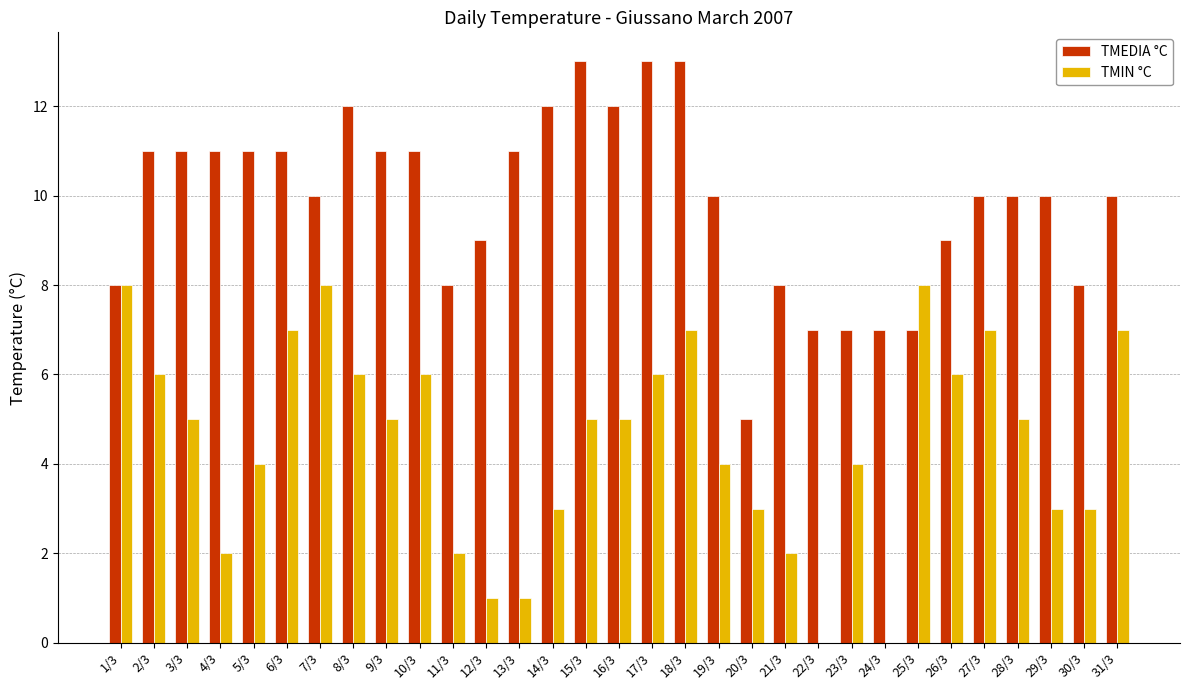

At which category is the sum across all series the highest?

18/3